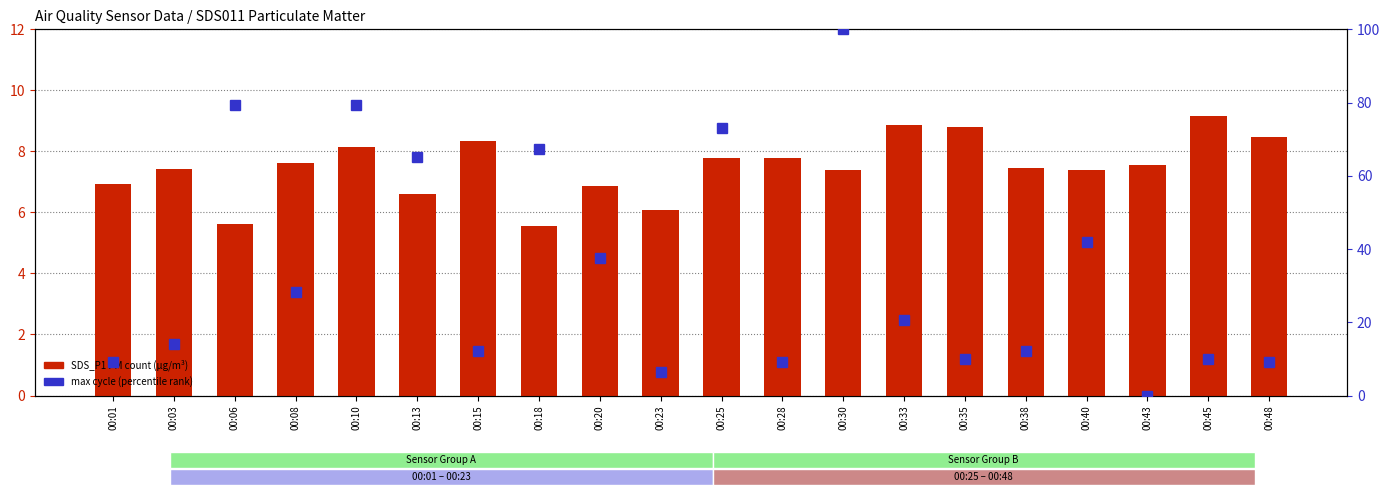

The SDS_P1 (PM10 µg/m³) series shows 12.7 at 00:48. True or false?

False